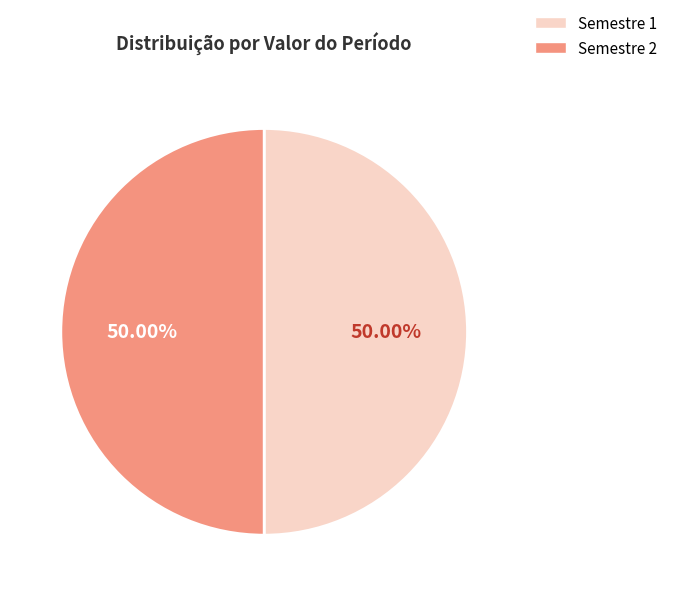

How many slices are in this pie chart?

2